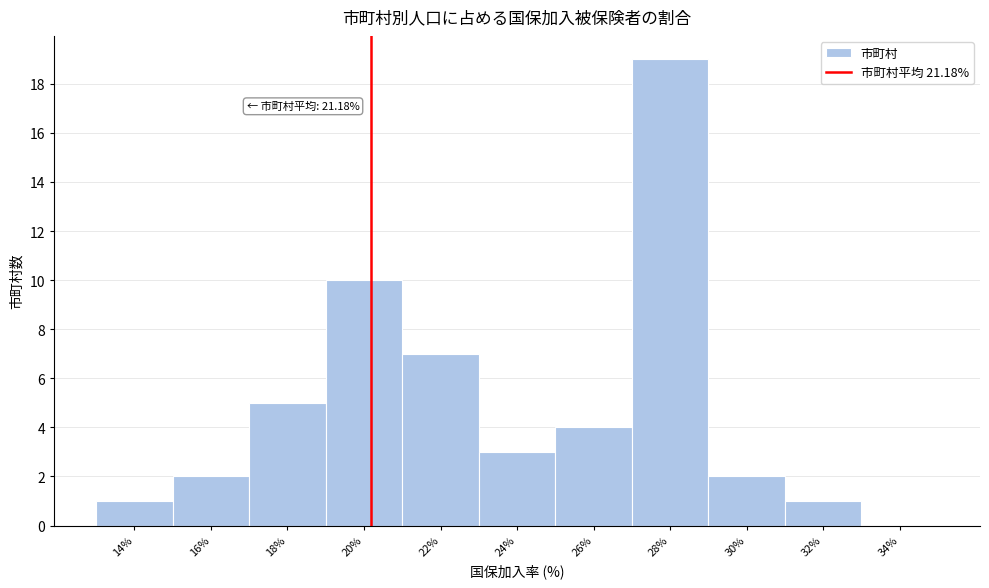

Reading left to right, transcribe all the data shown in this chart.

14%=1	16%=2	18%=5	20%=10	22%=7	24%=3	26%=4	28%=19	30%=2	32%=1	34%=0